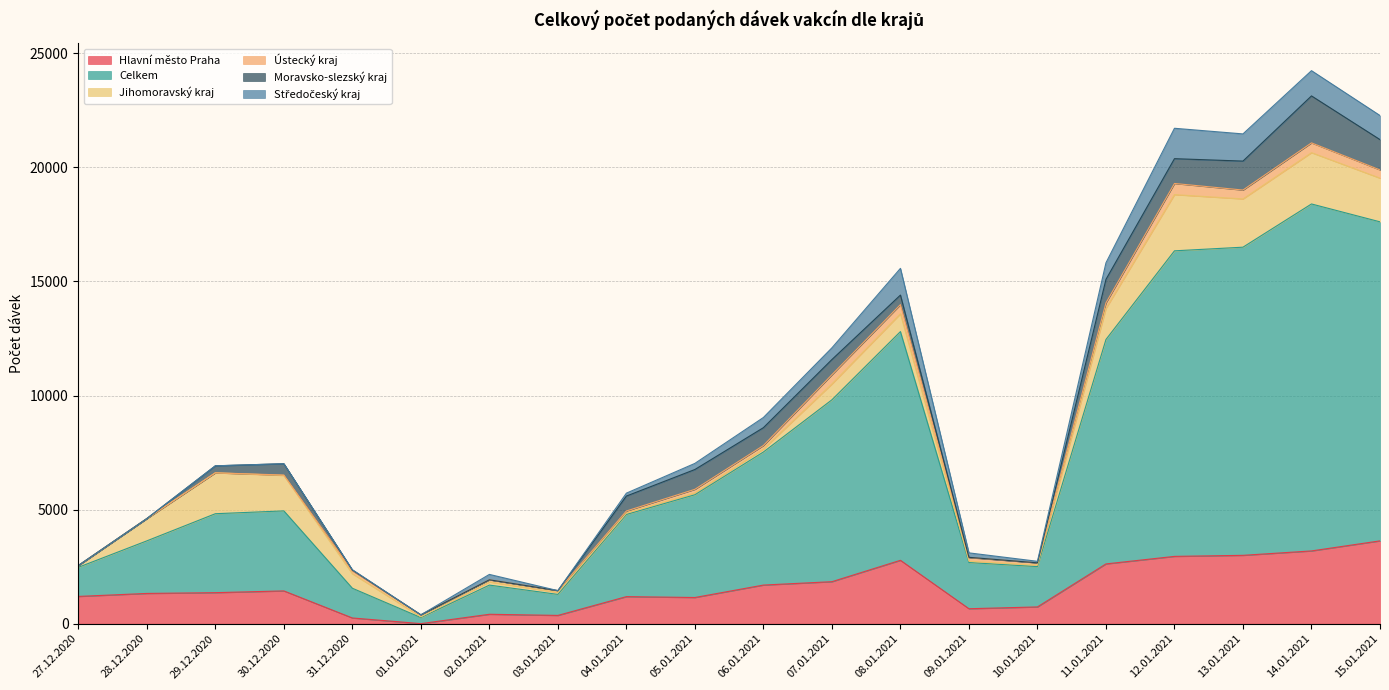

How many lines are shown in the chart?

6